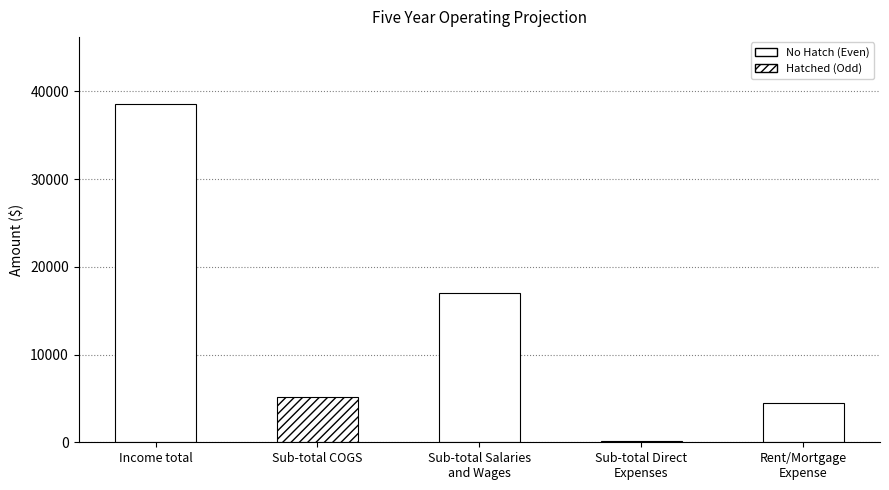

True or false: Sub-total Salaries and Wages has a value of 16978.5 at Automatic Suggestions.

True